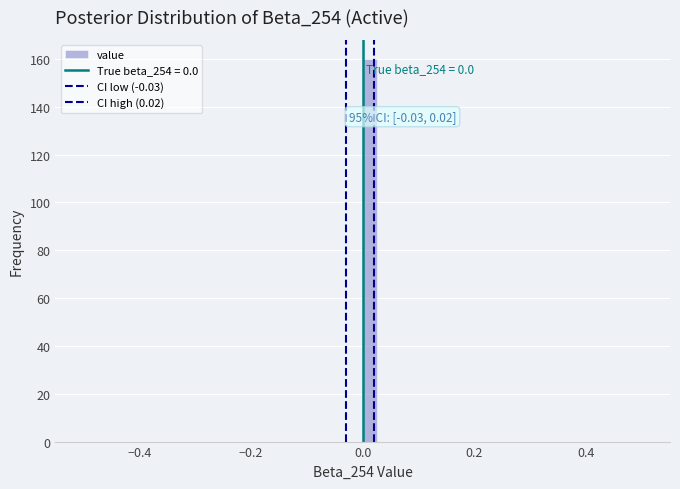

Around what value on the x-axis is the tallest bar? Give the approximate position of its centre, as read against the axis.

0.02